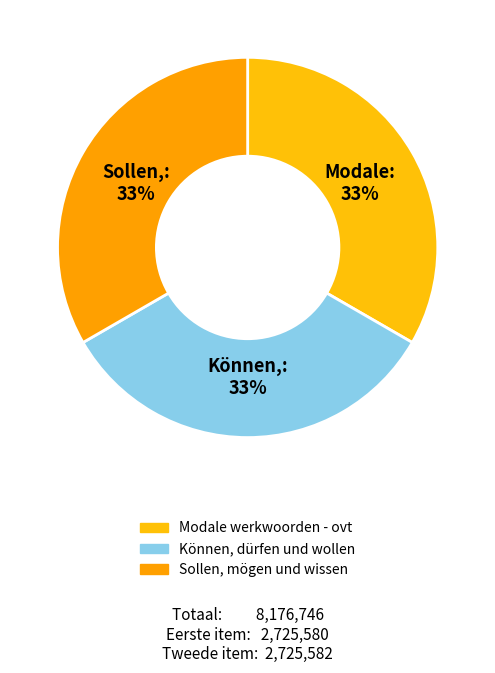

How many segments does this pie chart have?

3